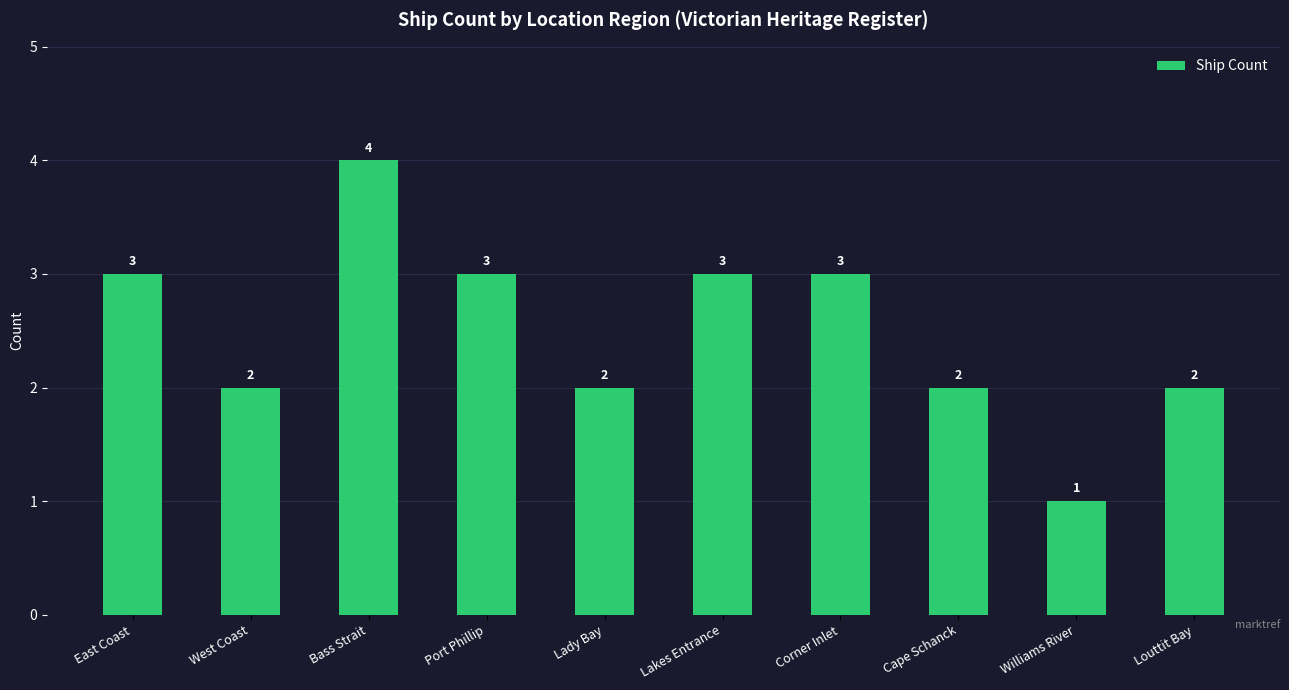

What value does the data have at Corner Inlet?

3